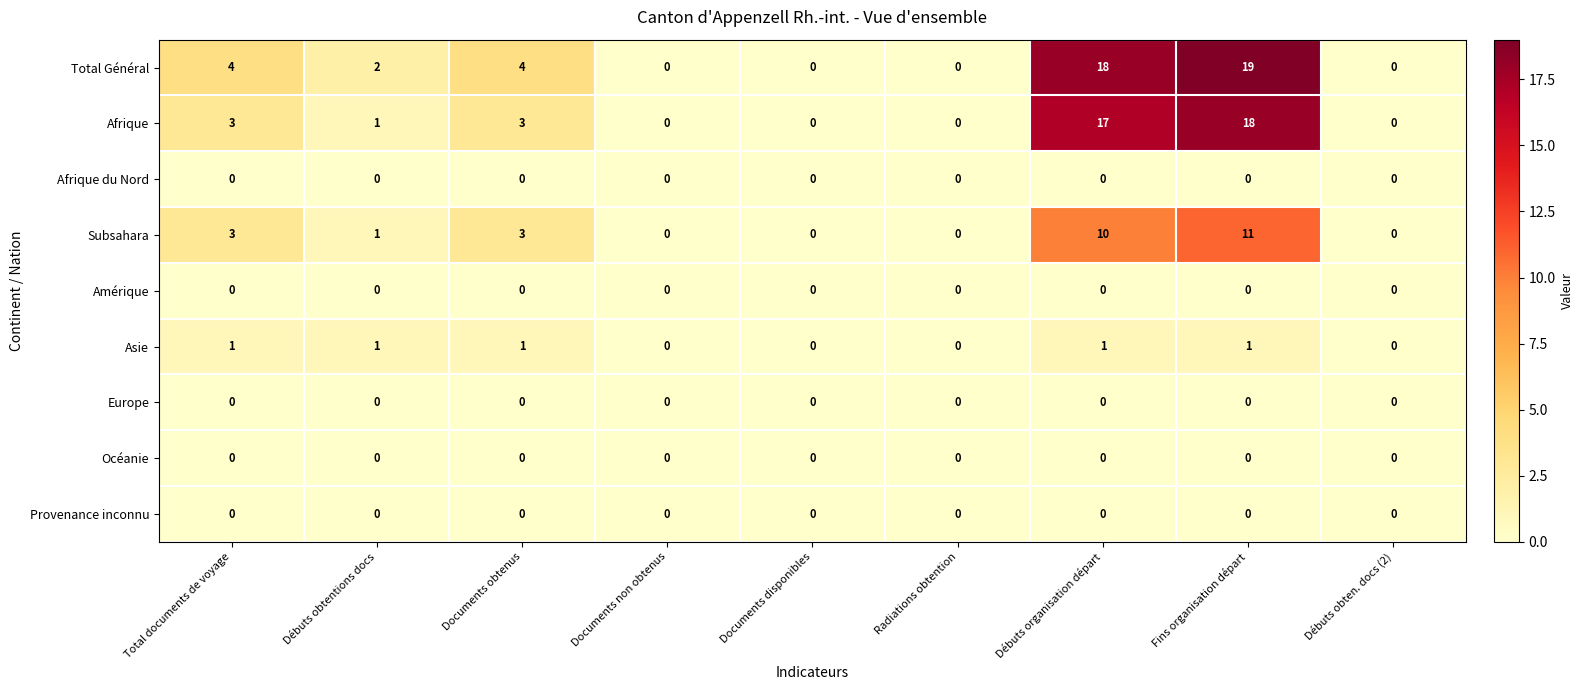

Where does the Subsahara series first go above 1?

Total documents de voyage